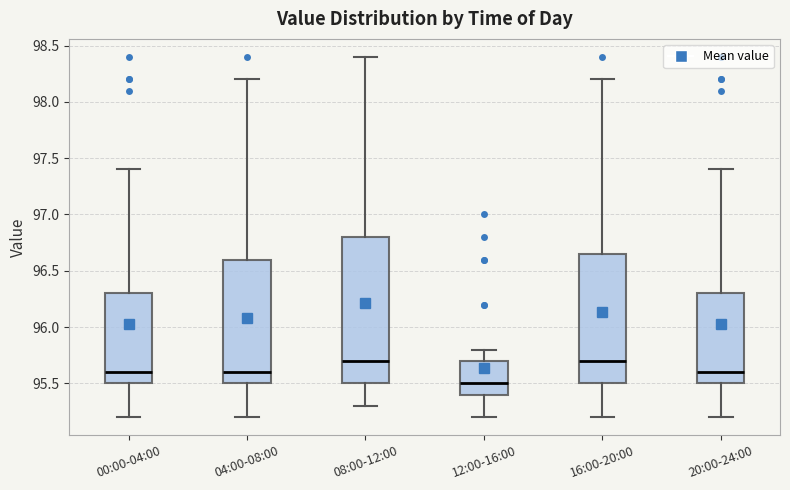

Which box is the tallest, from its lower edge to its upper edge?

08:00-12:00